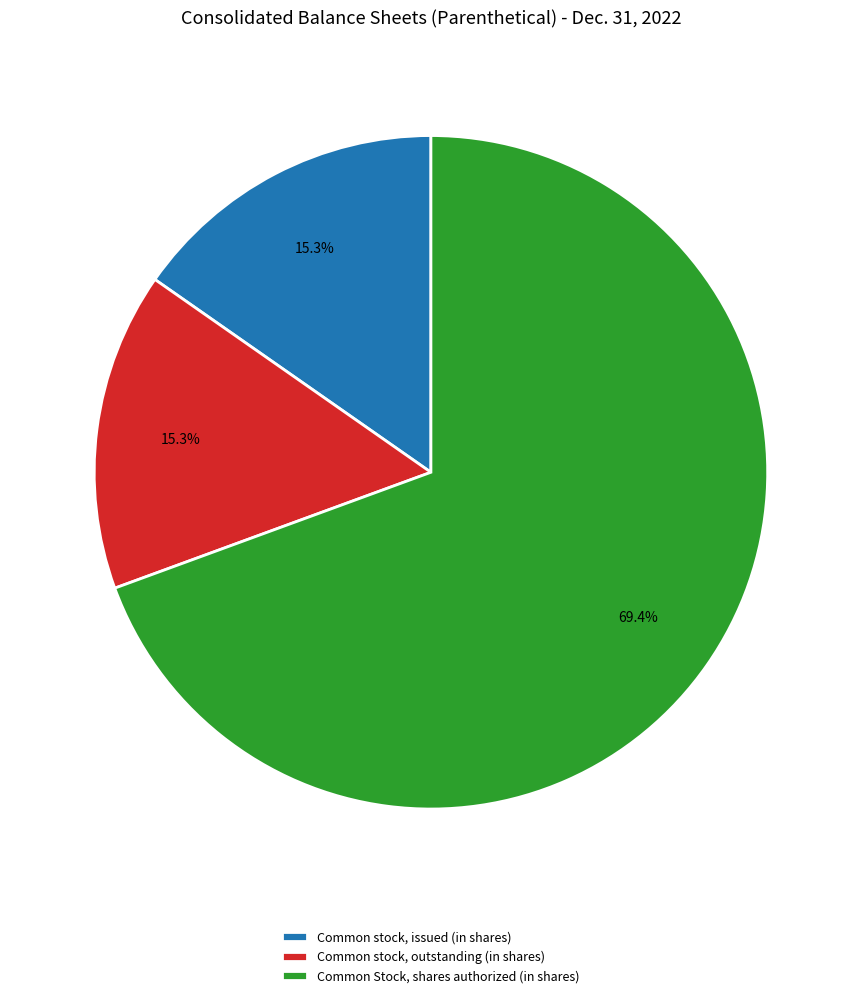

To the nearest percent, what percentage of the pie is Common stock, outstanding (in shares)?

15%